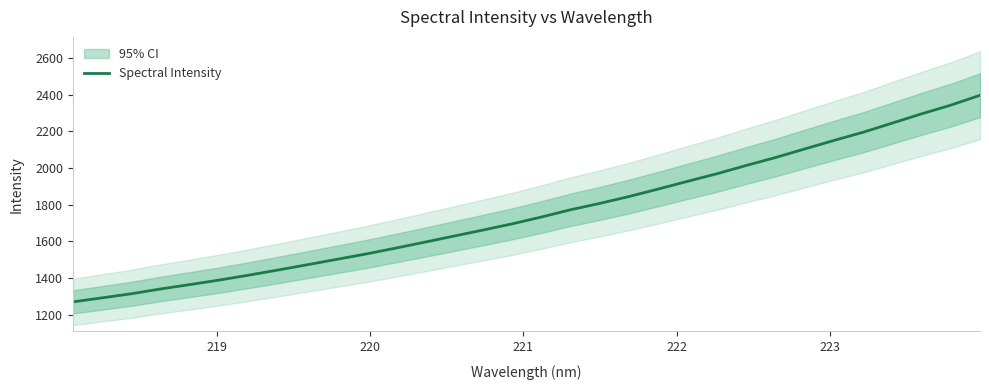

What is the minimum value for Spectral Intensity?

1269.2